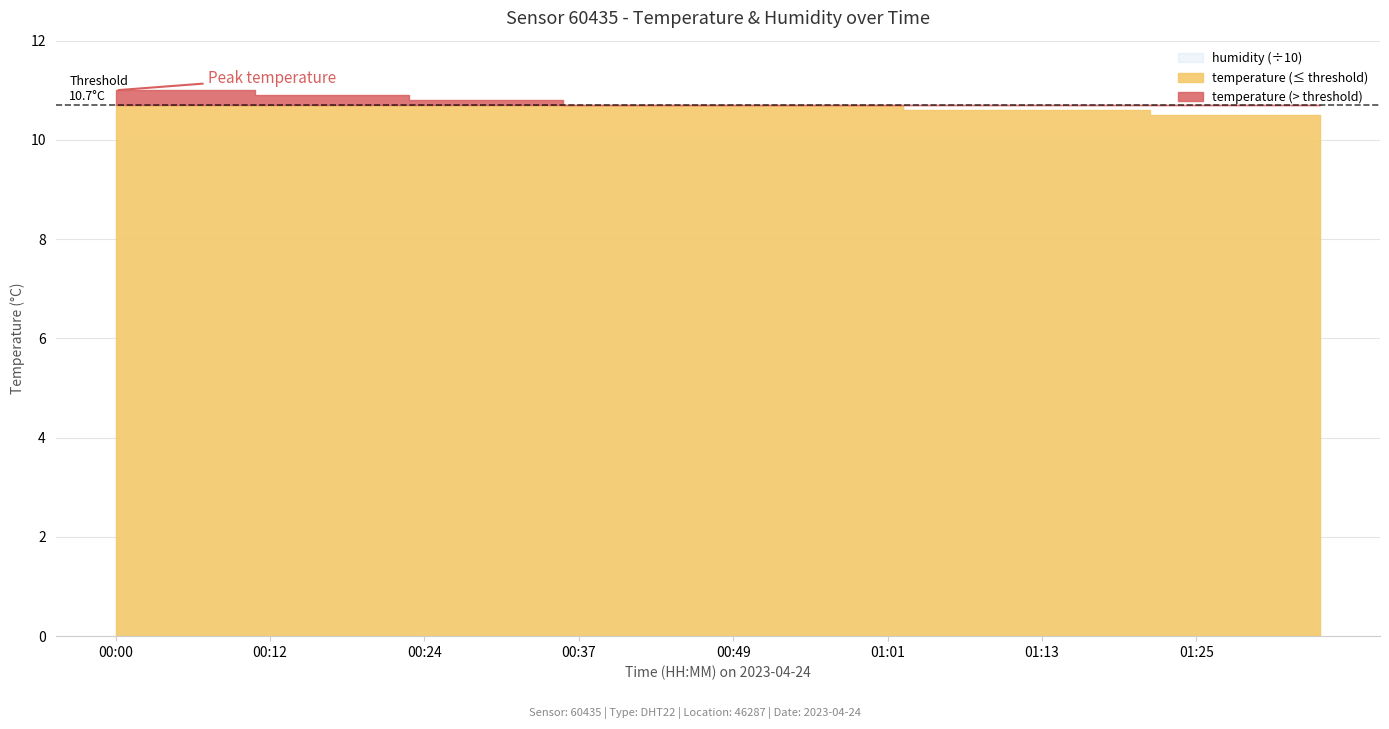

What is the difference between the highest and lowest values at 00:20?

89.0